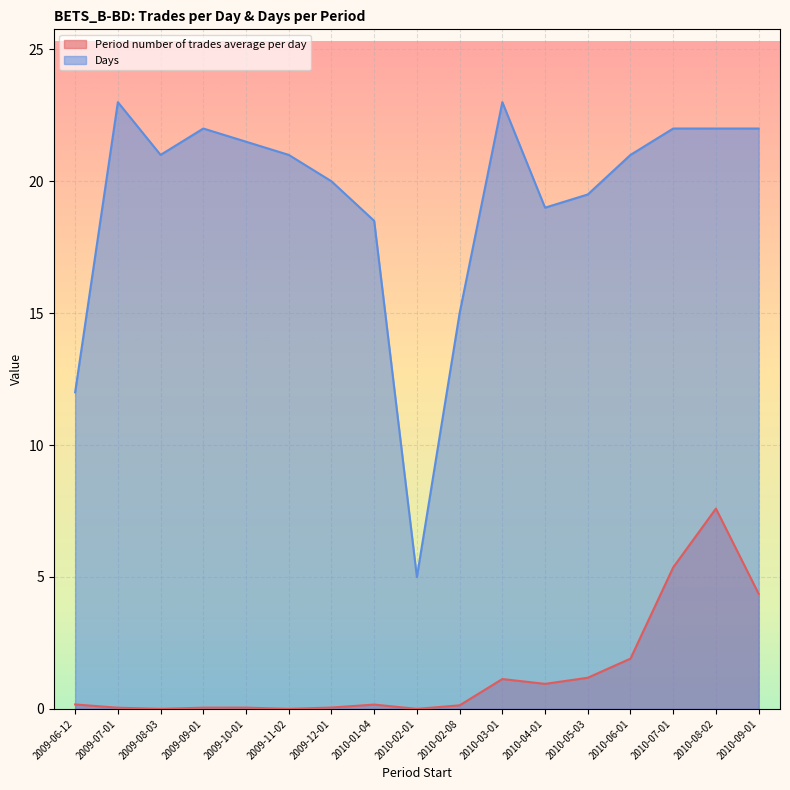

At which category does Period number of trades average per day reach its first local valley?

2009-08-03